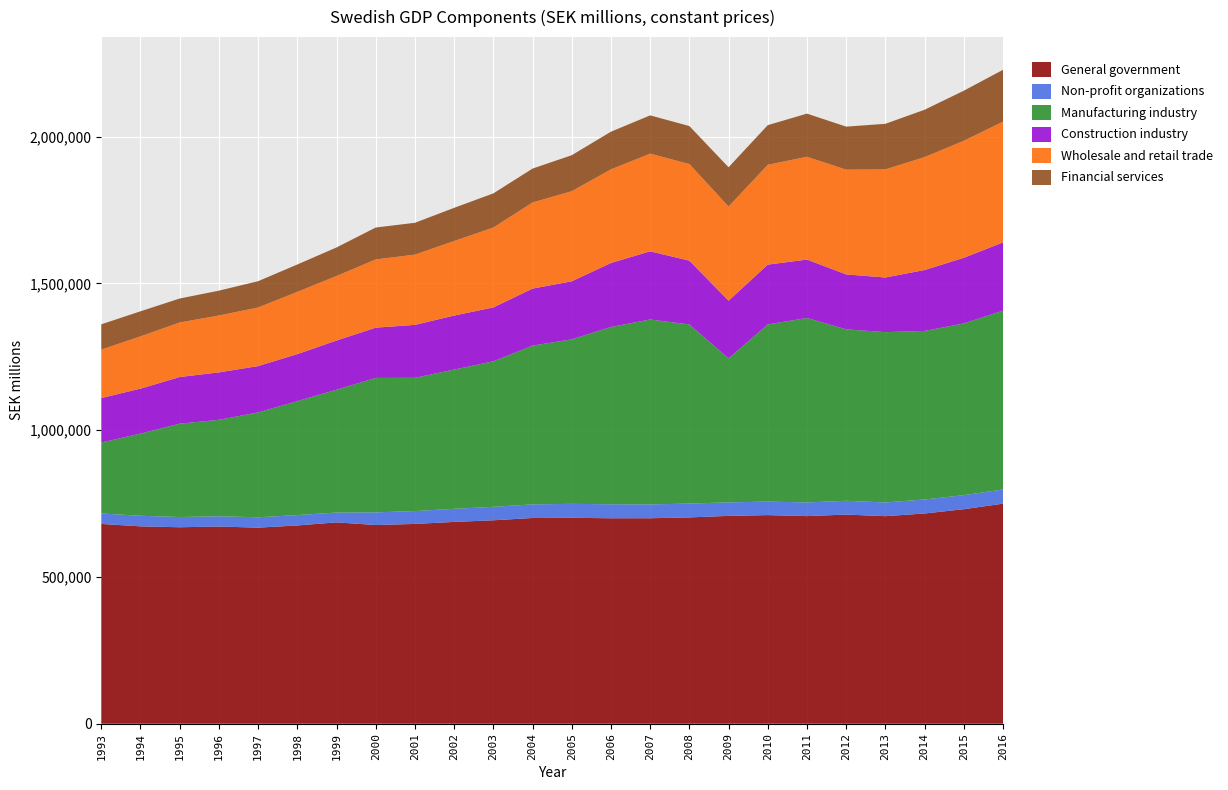

Reading left to right, what are all the values shown in this chart?

General government: 680703.3	672478.7	669420.1	671901.6	668116.2	675524.4	686100.9	676934.9	680773.6	687558.9	693132.6	700976.2	701620.1	699999.3	700082.8	702948.2	708098.3	710797.7	707401.9	712609.3	707143.6	716308.0	730886.3	749813.6
Non-profit organizations: 35655.2	36109.8	34842.2	34954.0	35297.1	35438.4	33372.1	43214.9	43825.4	44662.6	45841.7	46433.6	47517.1	47746.9	47201.0	47146.3	46145.7	46009.9	46613.2	47018.5	46725.8	47770.0	47869.8	48305.2
Manufacturing industry: 241827.7	279937.0	318122.0	328577.0	357327.8	388160.9	418638.8	458067.7	453915.5	474466.9	495831.1	540920.6	560537.9	604068.3	630012.8	610410.6	490667.1	603829.2	628449.8	584157.9	580358.0	574201.0	585202.2	609346.3
Construction industry: 151352.2	153216.1	158835.5	161667.5	157799.0	160255.3	167448.5	171237.3	180446.8	183989.7	183545.2	194242.7	197726.8	217966.4	232321.7	217228.3	196473.3	203614.5	198987.5	187188.8	186133.7	207601.0	223521.4	232547.7
Wholesale and retail trade: 165155.1	178009.2	185923.4	193734.1	199613.5	212056.0	219788.3	232474.7	239316.4	253978.4	272173.4	293477.2	306922.7	318999.4	332724.9	329275.9	320635.3	340080.5	350217.3	356769.3	368394.8	384652.0	398527.1	411395.6
Financial services: 86118.9	85472.8	81625.9	84698.6	89618.6	93274.7	97368.2	108740.7	108494.7	113041.8	116425.9	115355.8	122707.8	128348.5	130408.8	129381.4	133913.1	135157.3	147063.4	146643.8	155288.4	161414.0	170784.6	176626.0